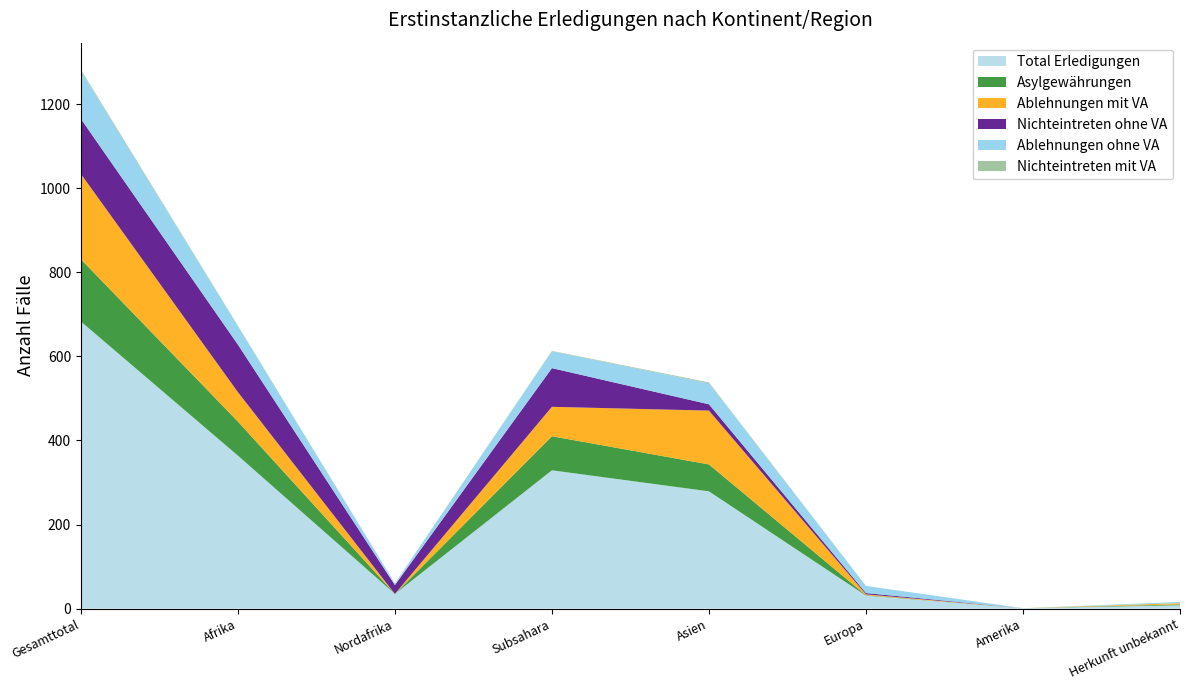

Reading left to right, what are all the values shown in this chart?

Total Erledigungen: 683	364	35	329	279	31	1	8
Asylgewährungen: 148	81	0	81	64	1	0	2
Ablehnungen mit VA: 203	70	0	70	128	2	0	3
Nichteintreten ohne VA: 131	113	21	92	15	3	0	0
Ablehnungen ohne VA: 114	44	4	40	50	17	0	3
Nichteintreten mit VA: 3	1	0	1	2	0	0	0